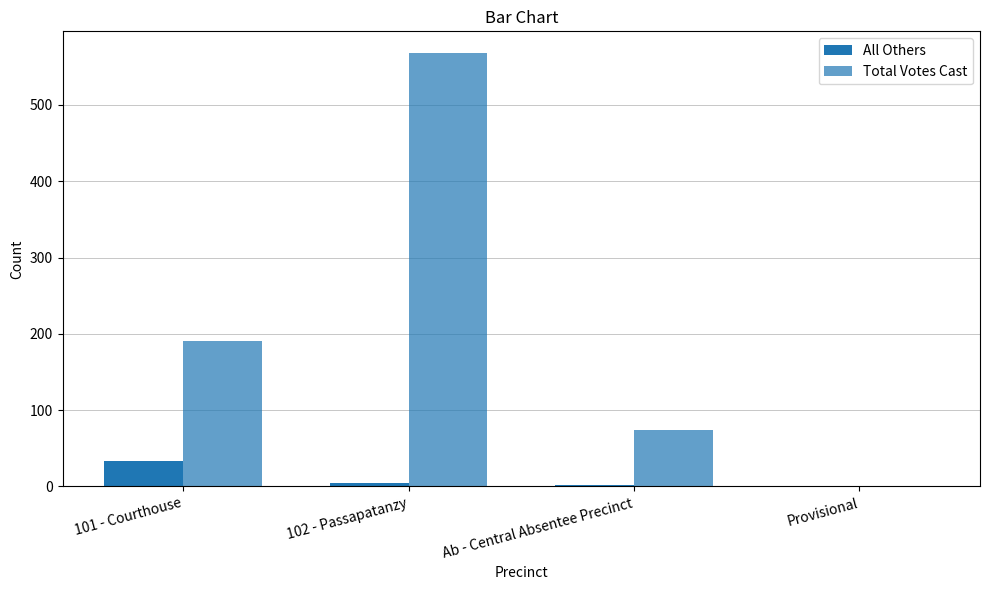

How many distinct data groups are displayed?

2